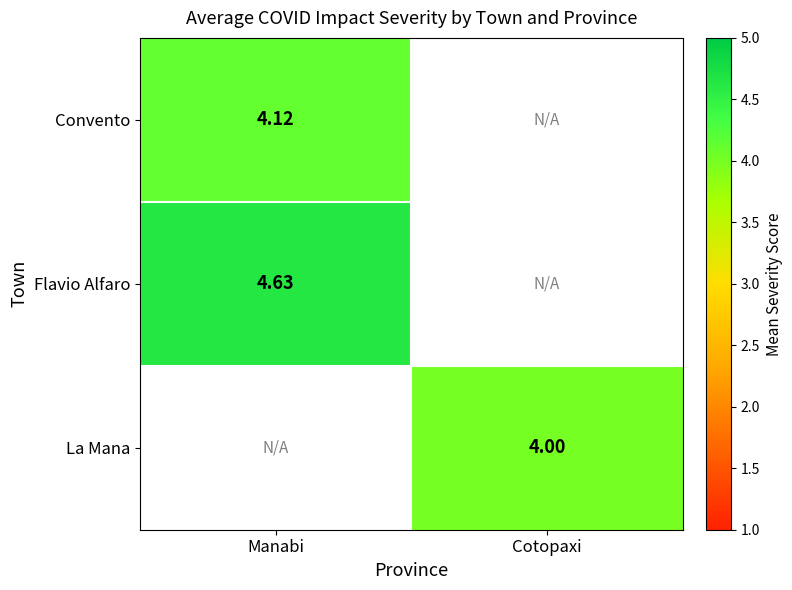

What is the difference between the highest and lowest values at Manabi?

0.5